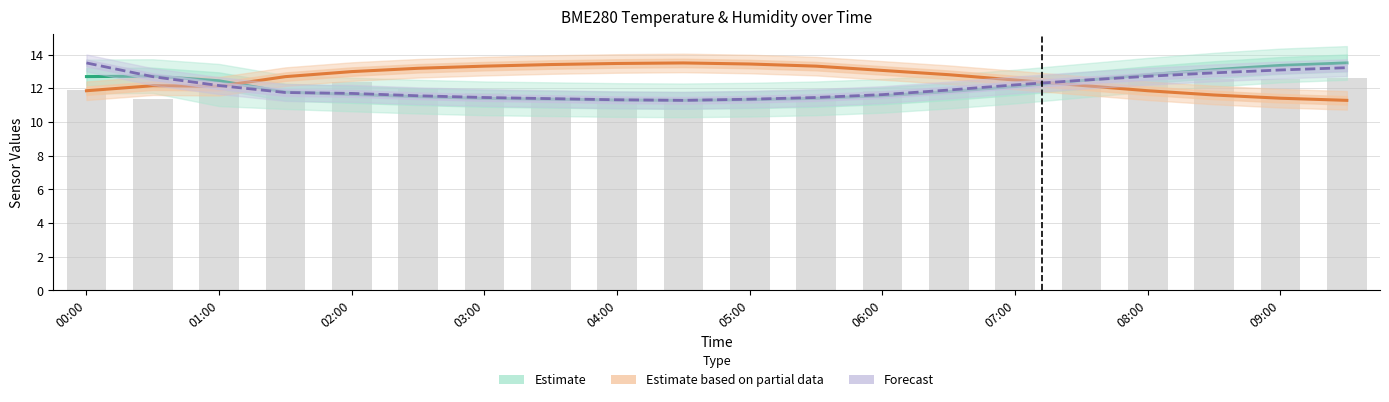

Count the number of categories in the chart.

20